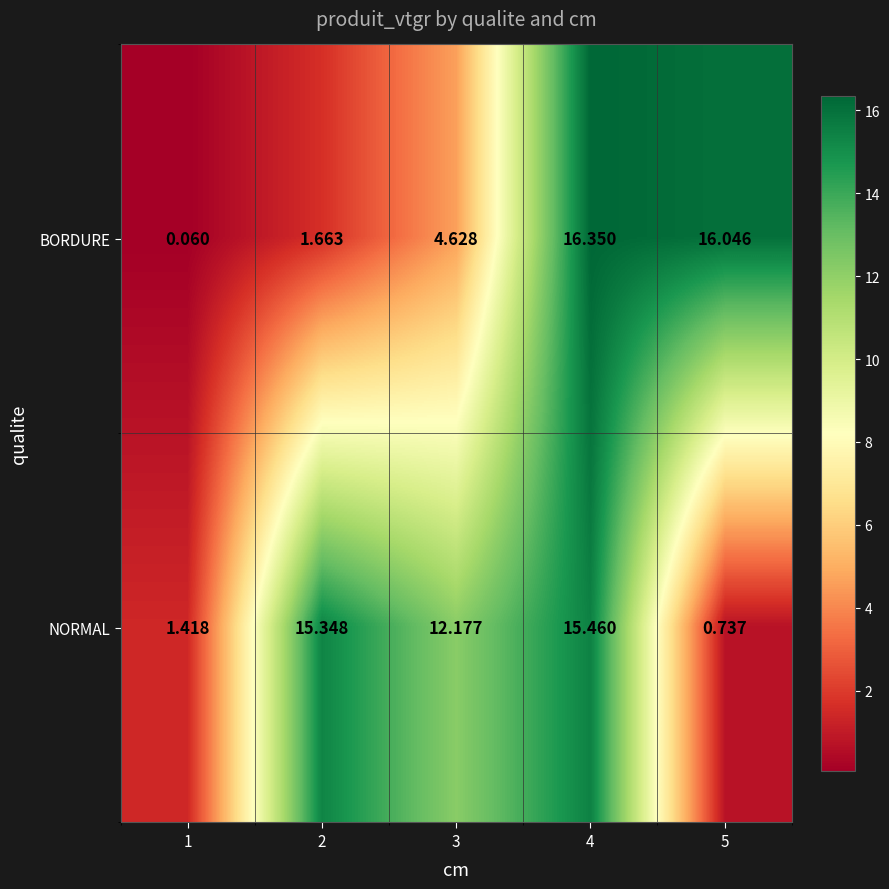

At which category is the sum across all series the highest?

4